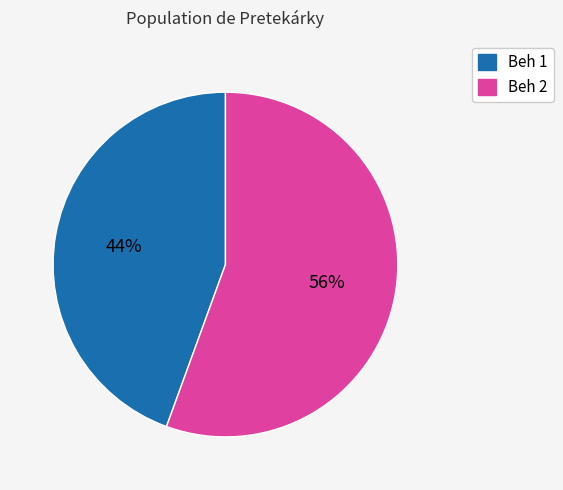

What percentage is the Beh 2 slice, to the nearest percent?

56%